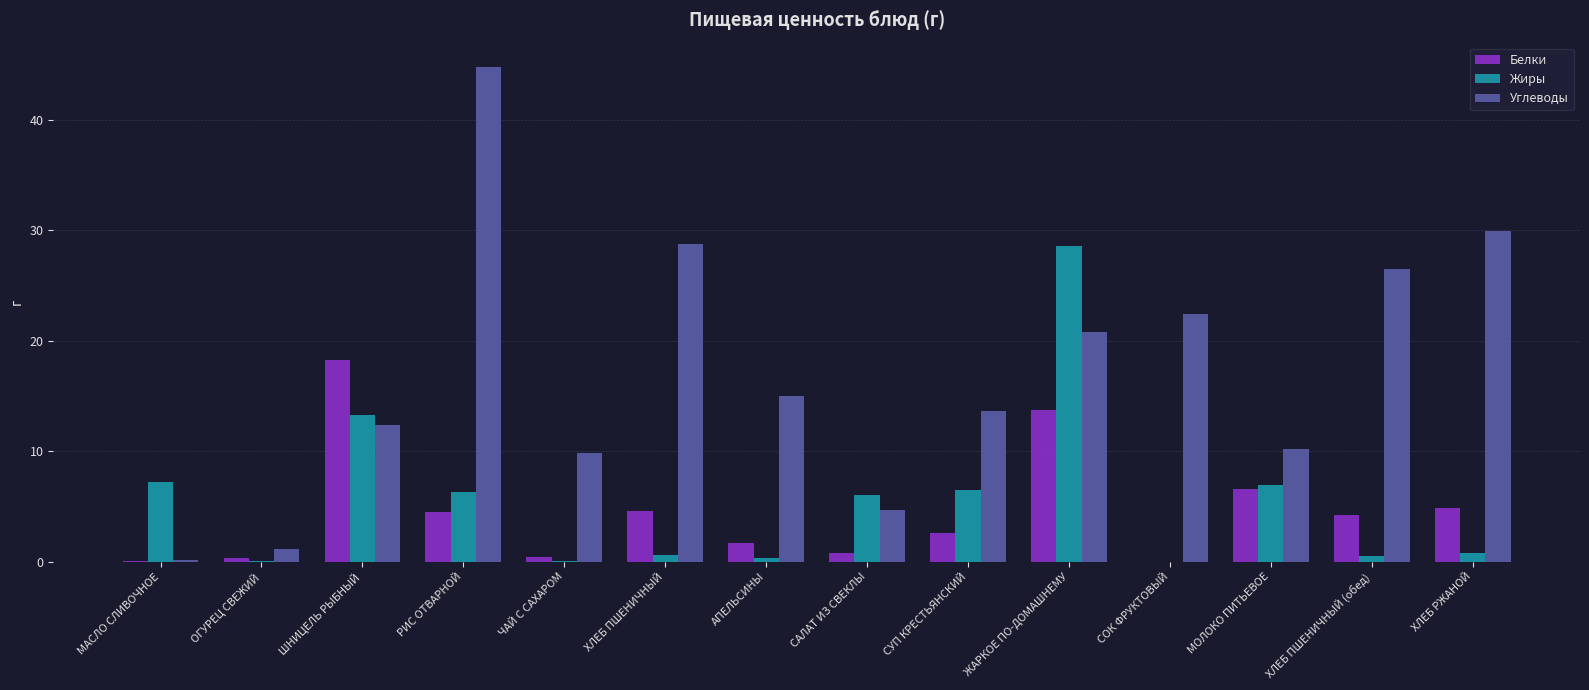

Where is Белки nearest to the value 9?

МОЛОКО ПИТЬЕВОЕ